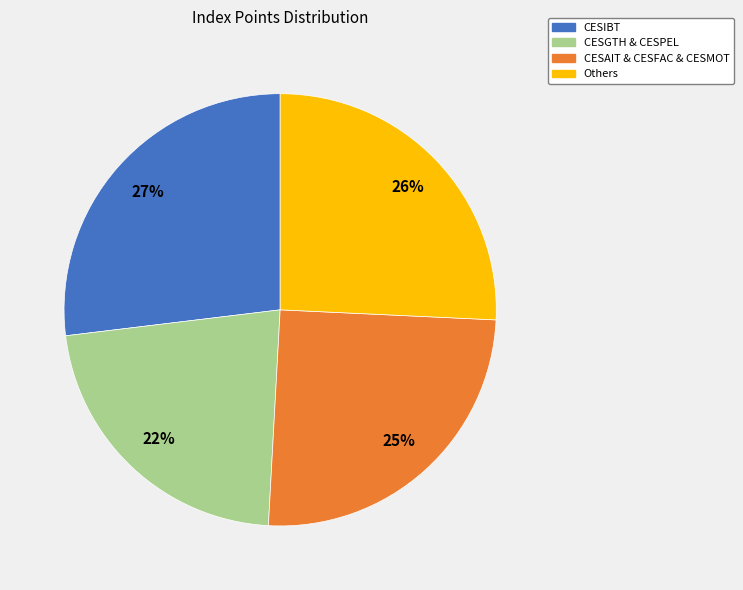

What percentage is the CESGTH & CESPEL slice, to the nearest percent?

22%